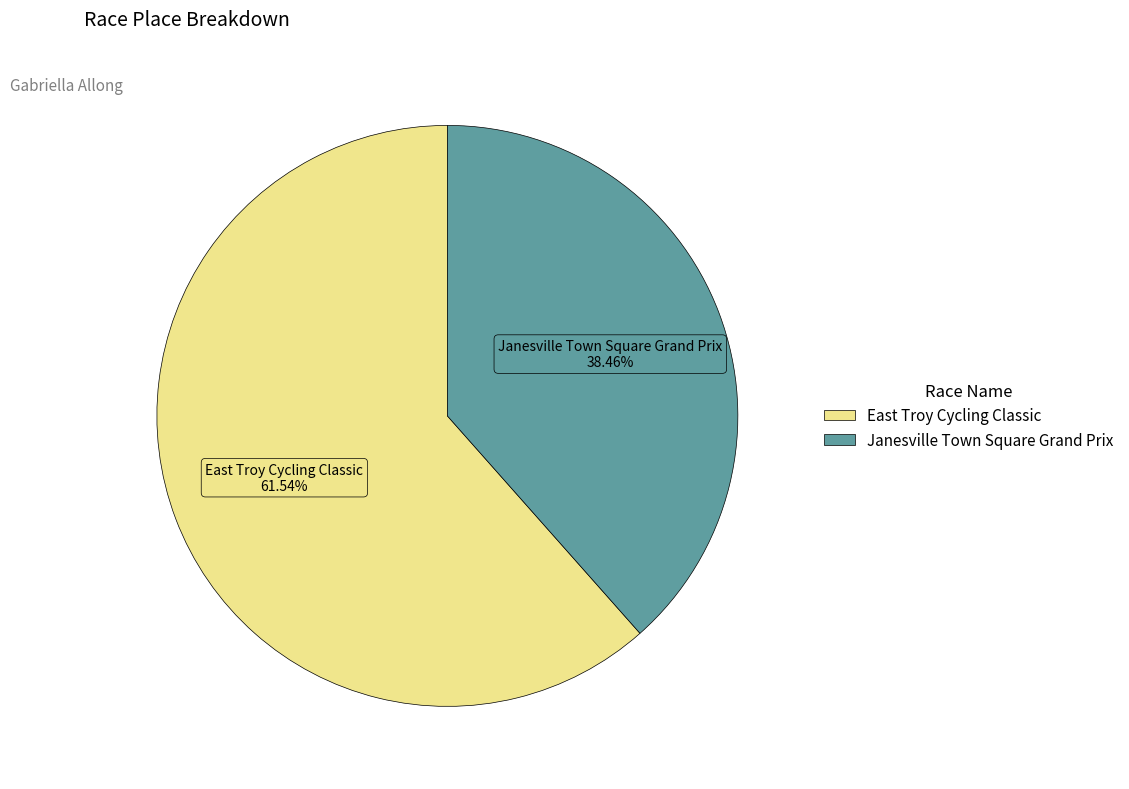

What is the smallest slice in the pie chart?

Janesville Town Square Grand Prix